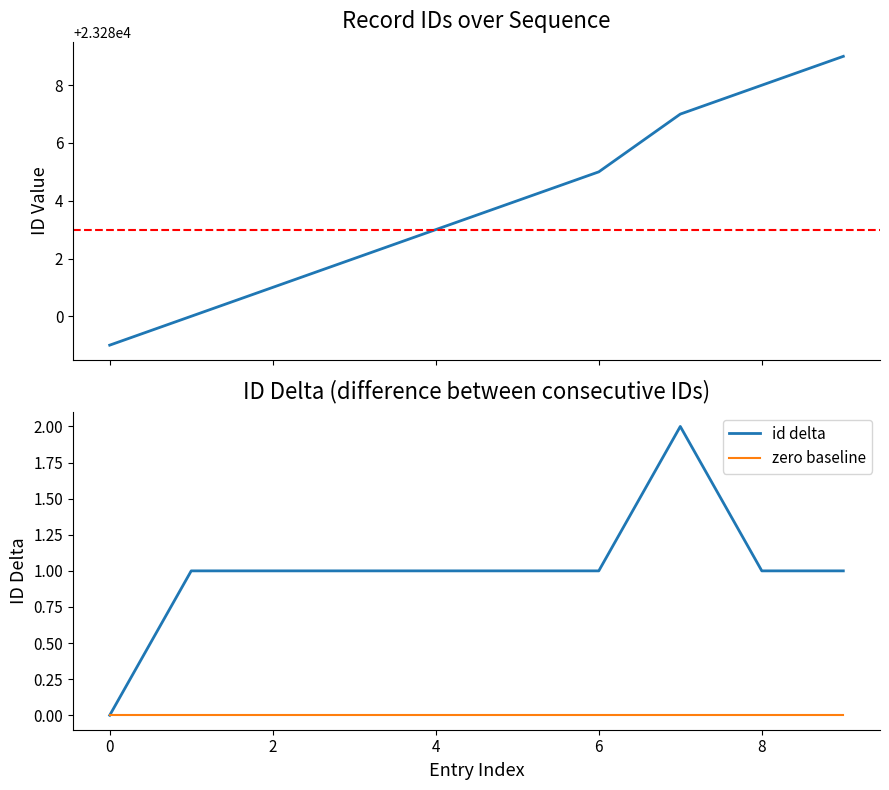

Is it true that zero baseline equals 0 at 4?

True